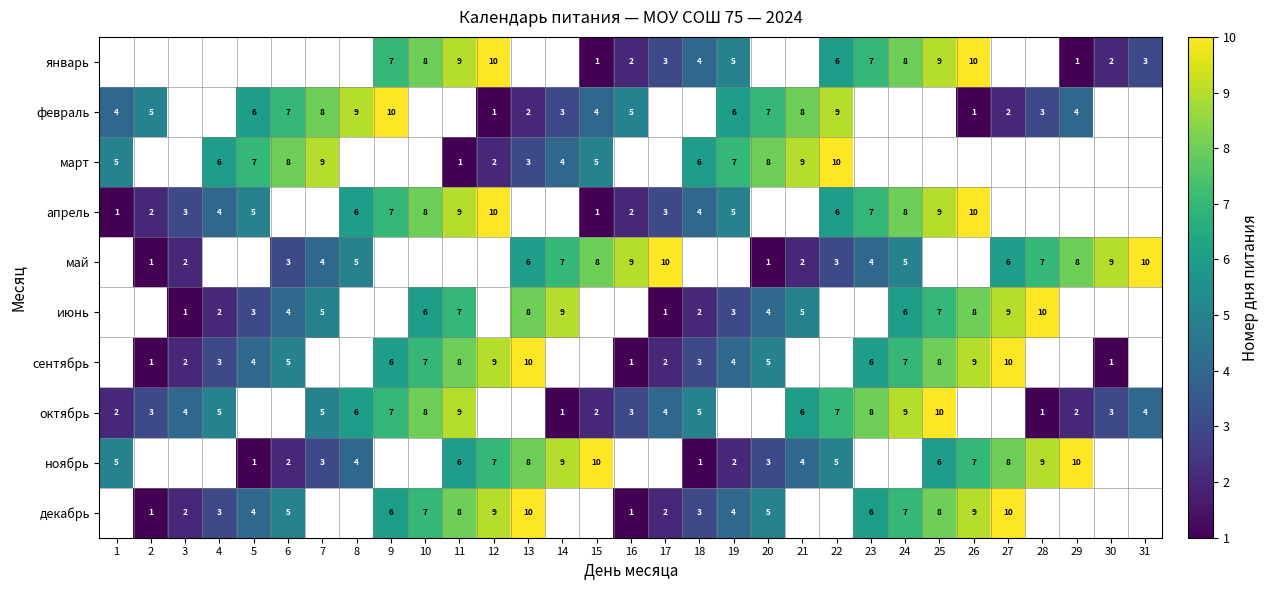

True or false: май has a value of 4 at 22.

False